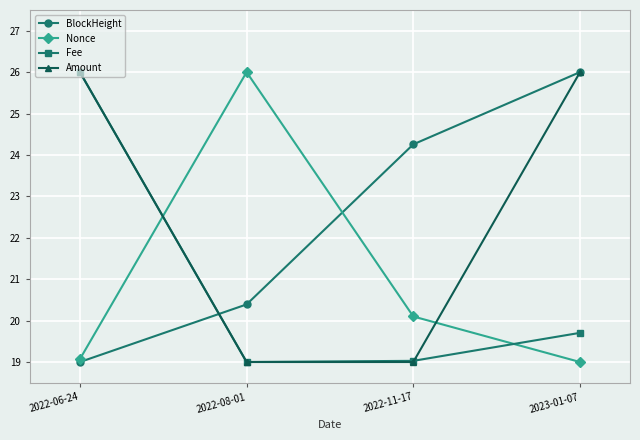

How many lines are shown in the chart?

4